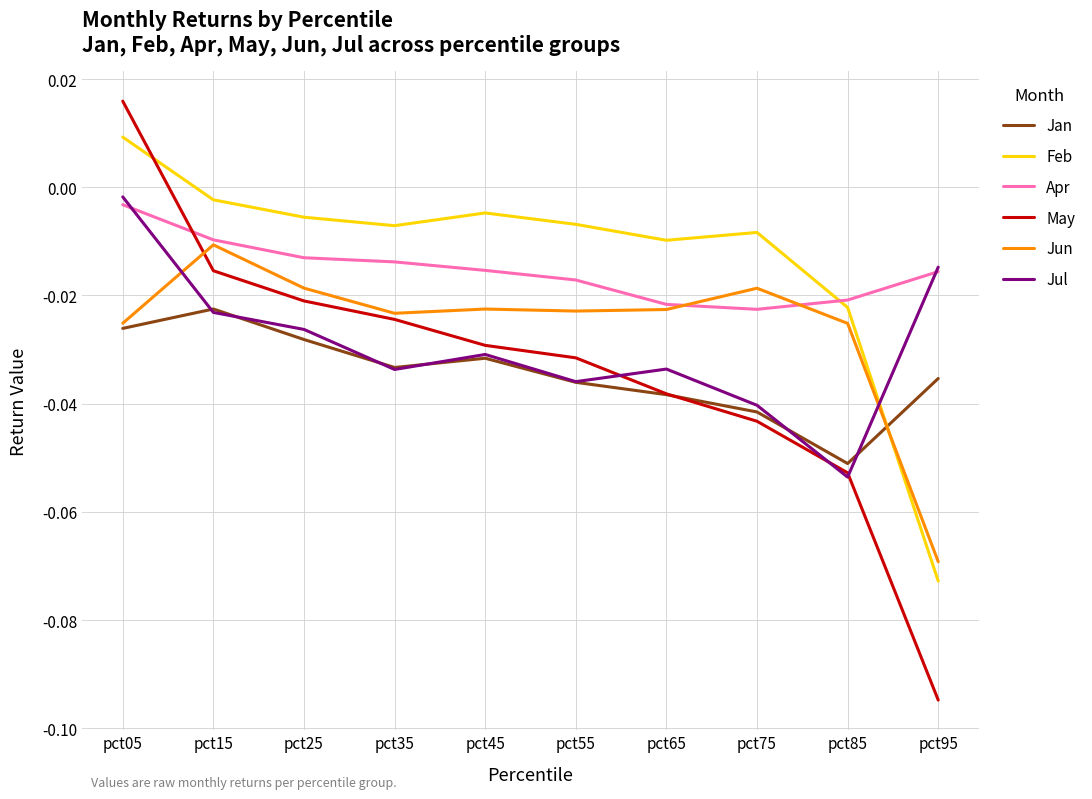

Where does the Feb series first go above 0?

pct05